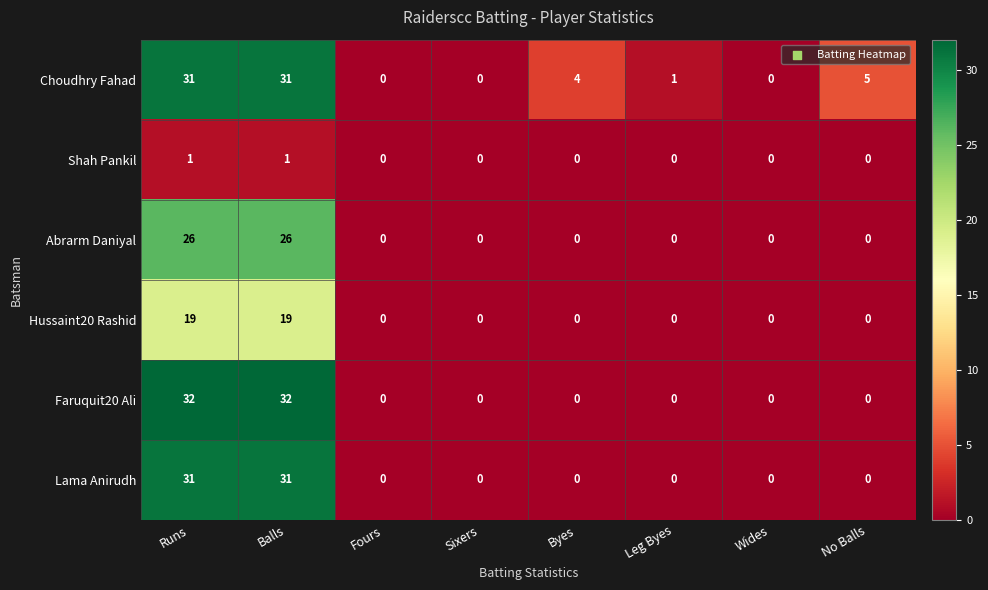

True or false: Faruquit20 Ali has a value of 32 at Runs.

True